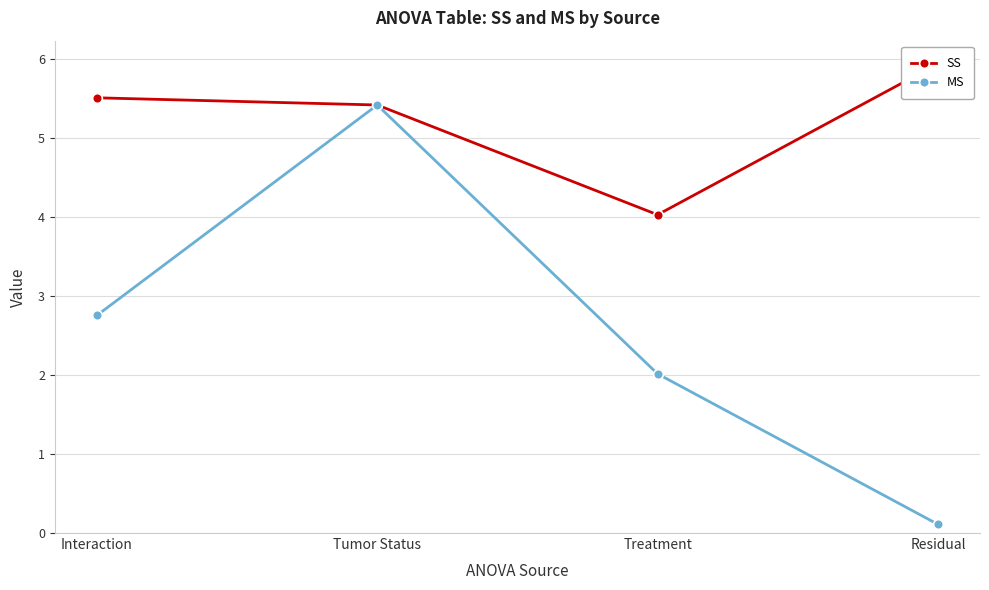

What position from the right is Residual?

1